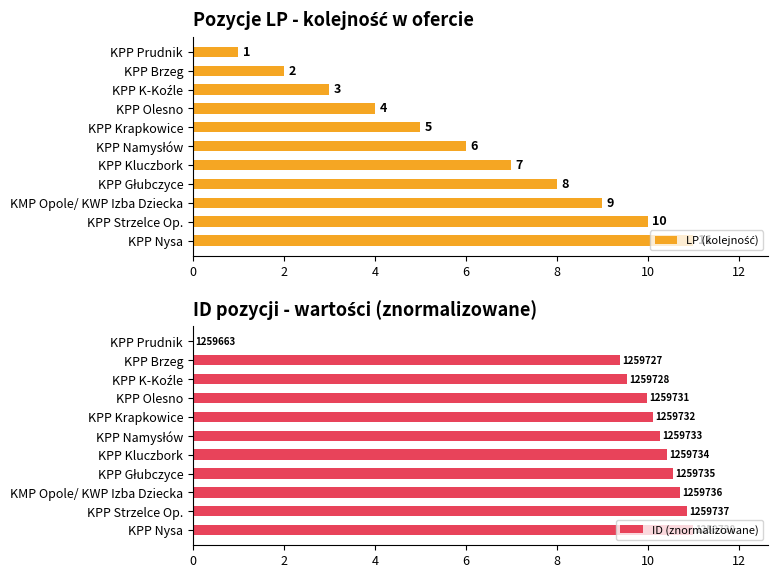

Reading left to right, transcribe all the data shown in this chart.

LP (kolejność): 11.0	10.0	9.0	8.0	7.0	6.0	5.0	4.0	3.0	2.0	1.0
ID (znormalizowane): 11.0	10.9	10.7	10.6	10.4	10.3	10.1	10.0	9.5	9.4	0.0